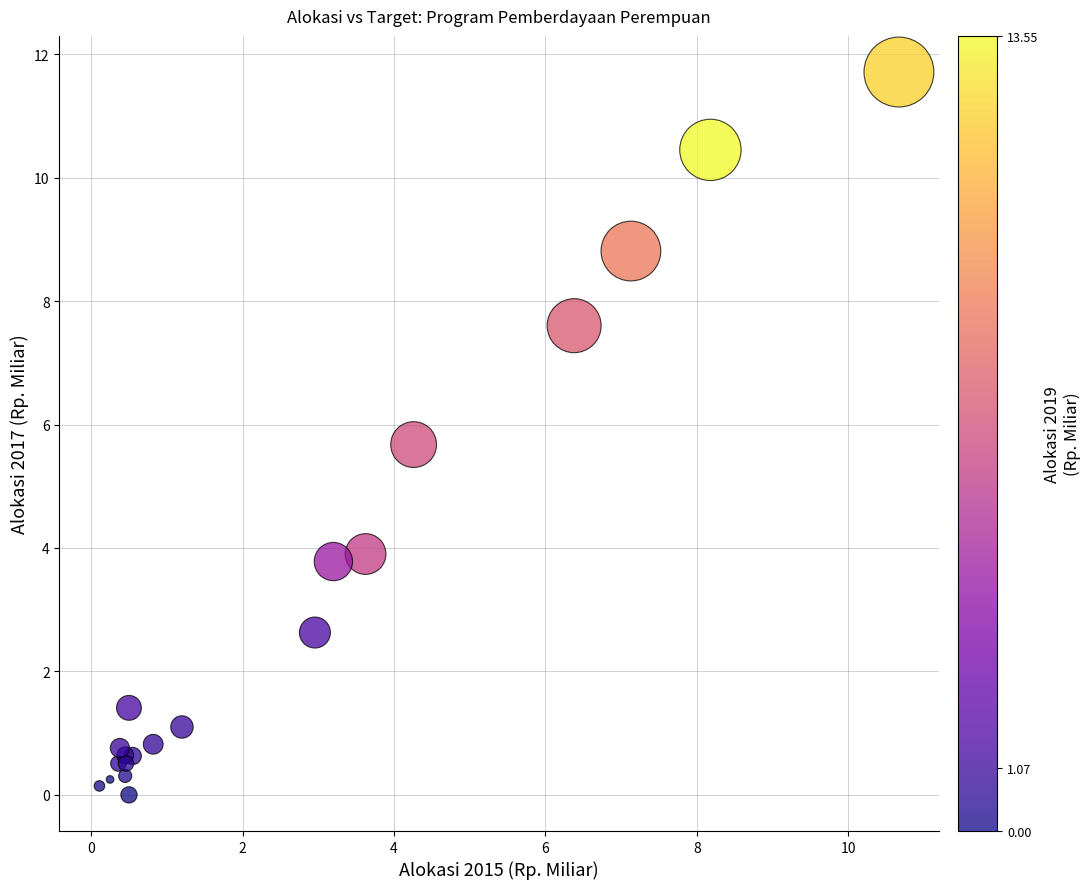

What Y value in the scatter plot is closest to 5?

5.7